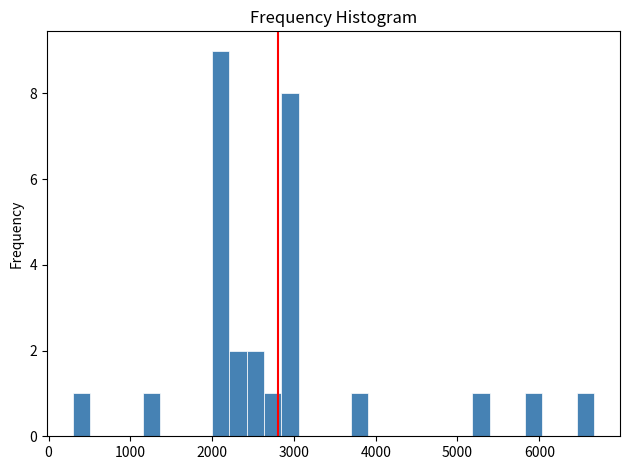

Read against the x-axis, roughly where is the centre of the tallest bar?

2100